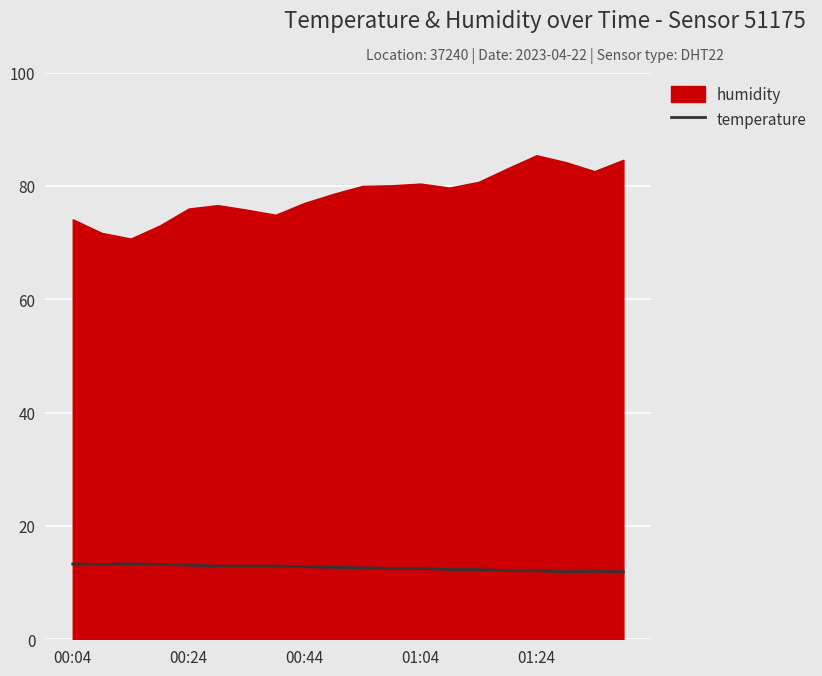

The temperature series shows 12.1 at 01:24. True or false?

True